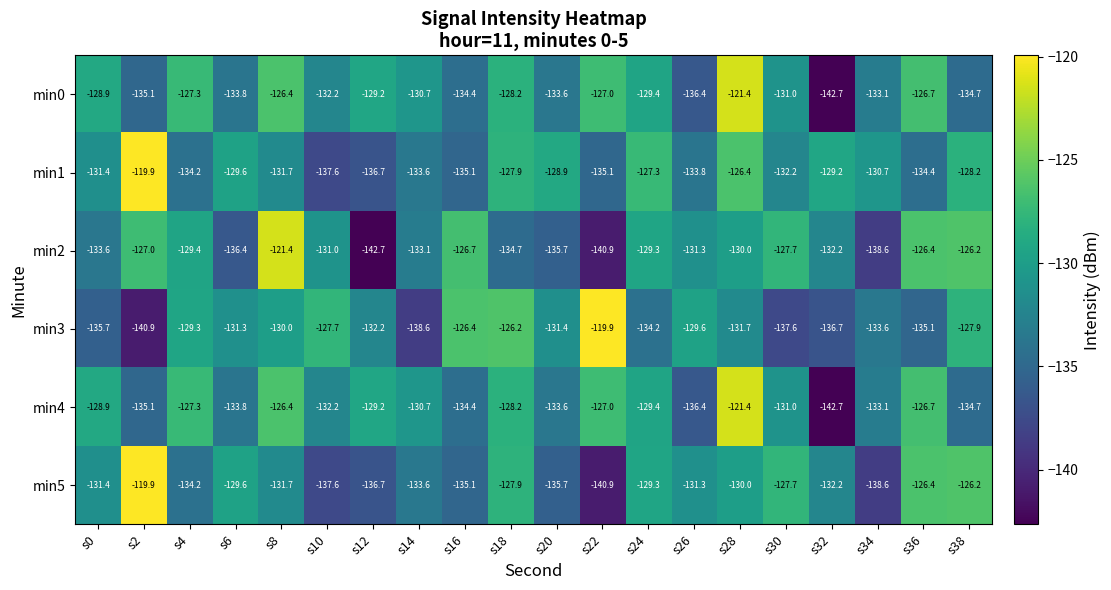

Is it true that min5 equals -132.2 at s32?

True